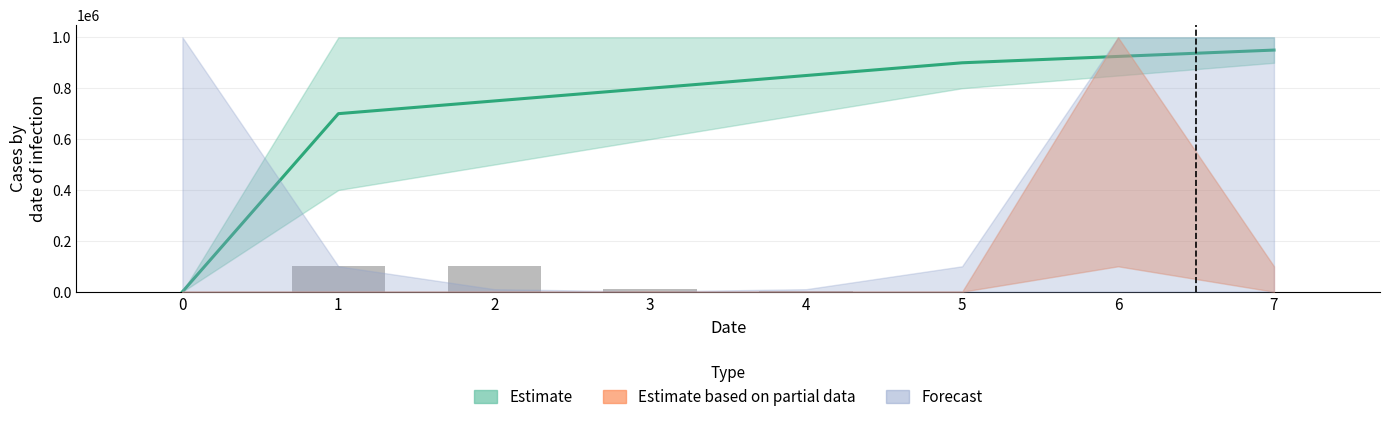

List the labels in order of value, largest first.

1, 2, 3, 4, 5, 6, 7, 0